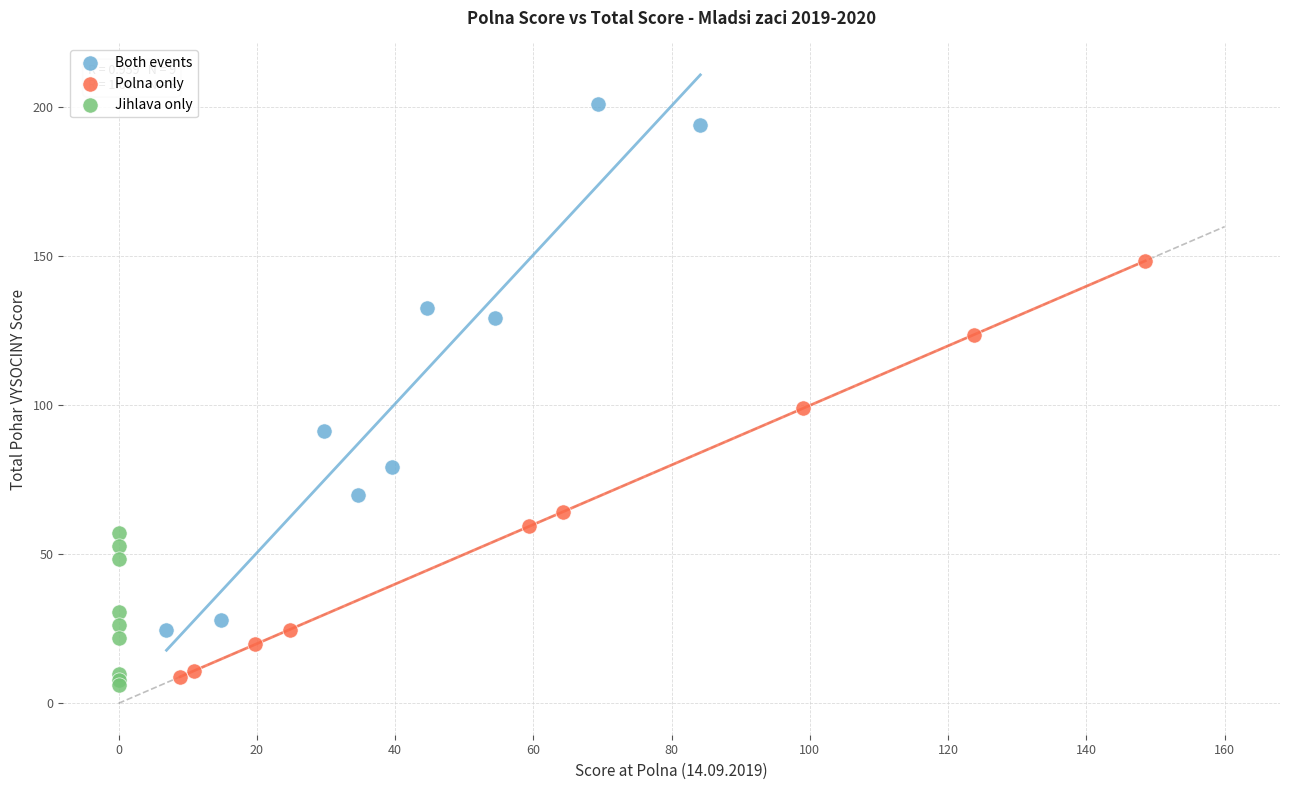

What are all the series names shown in the legend?

Both events, Polna only, Jihlava only